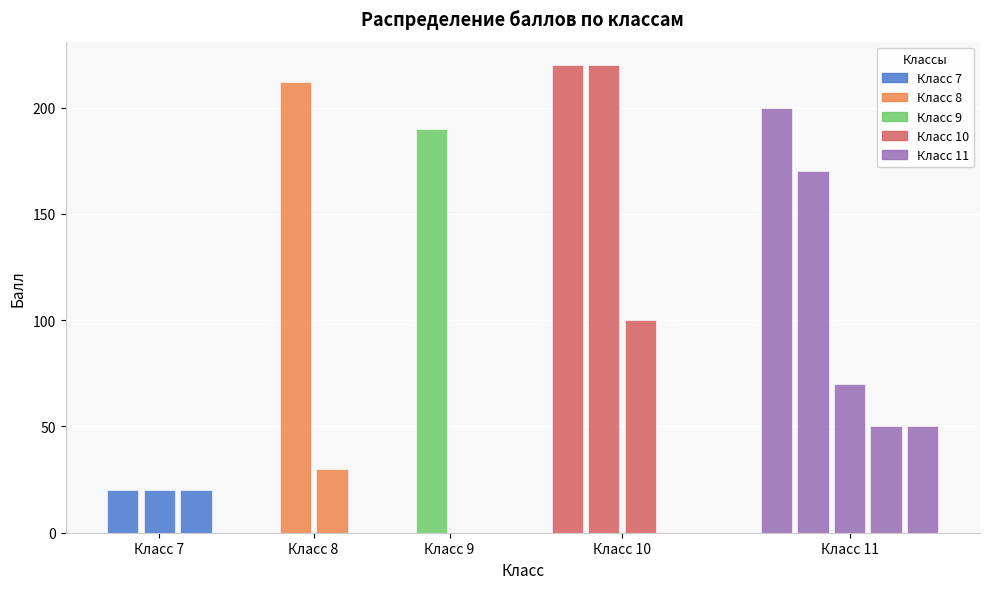

List the labels in order of value, largest first.

10, 10, 8, 11, 9, 11, 10, 11, 11, 11, 8, 7, 7, 7, 9, 10